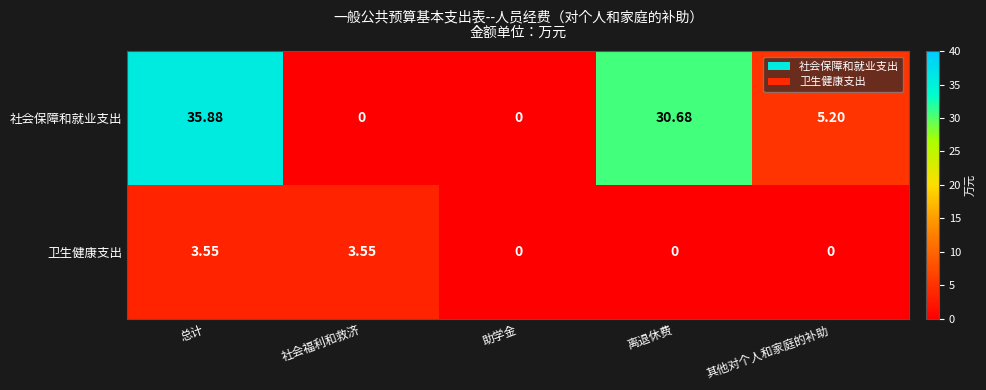

Which series has the largest total across all categories?

社会保障和就业支出